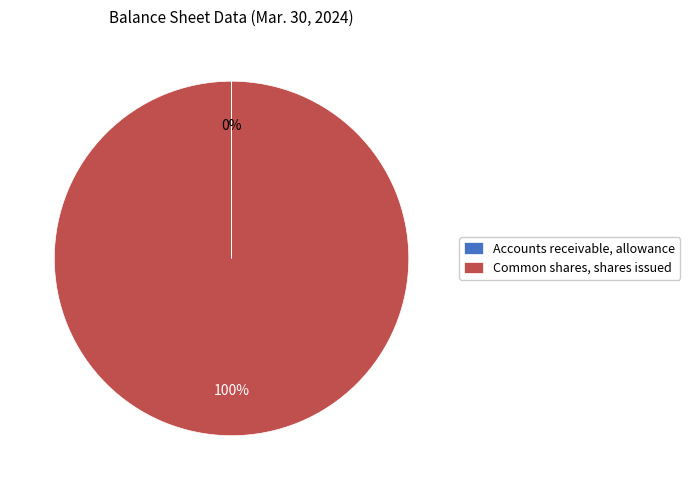

To the nearest percent, what percentage of the pie is Common shares, shares issued?

100%